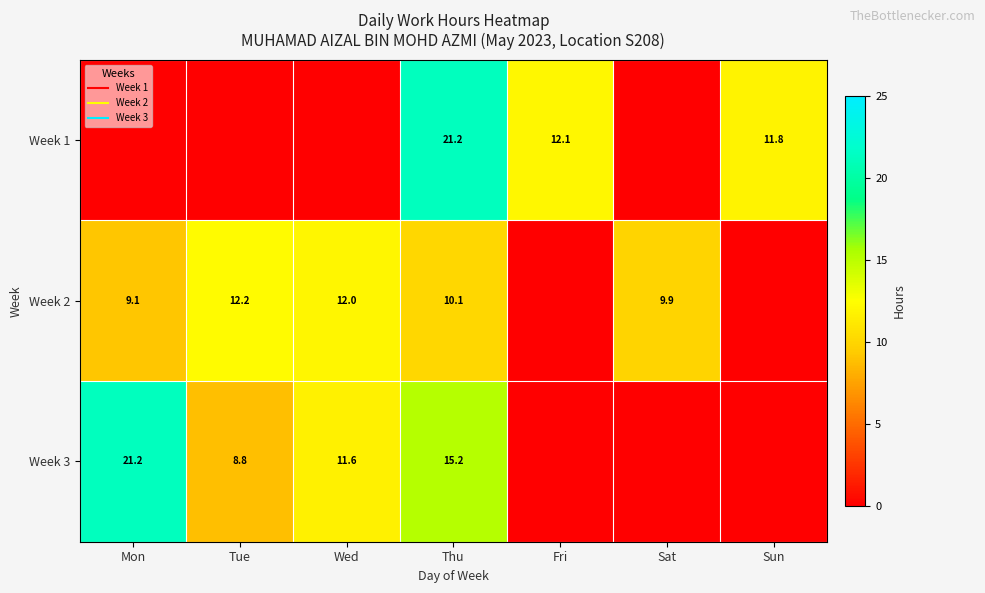

Where does the Week 2 series first go above 9?

Mon